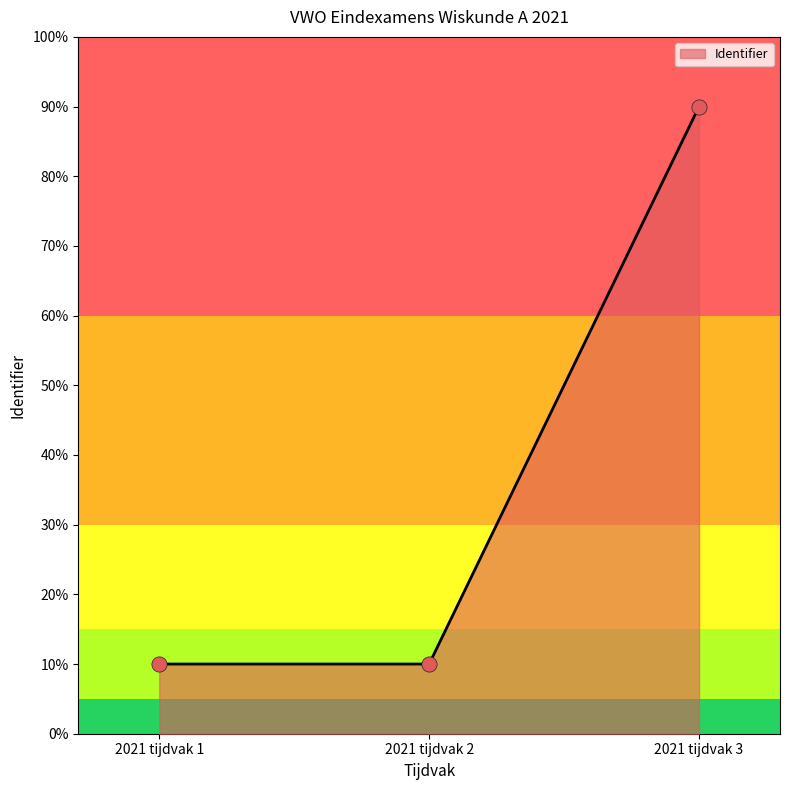

What is the ratio of the value at 2021 tijdvak 1 to the value at 2021 tijdvak 2?

1.0